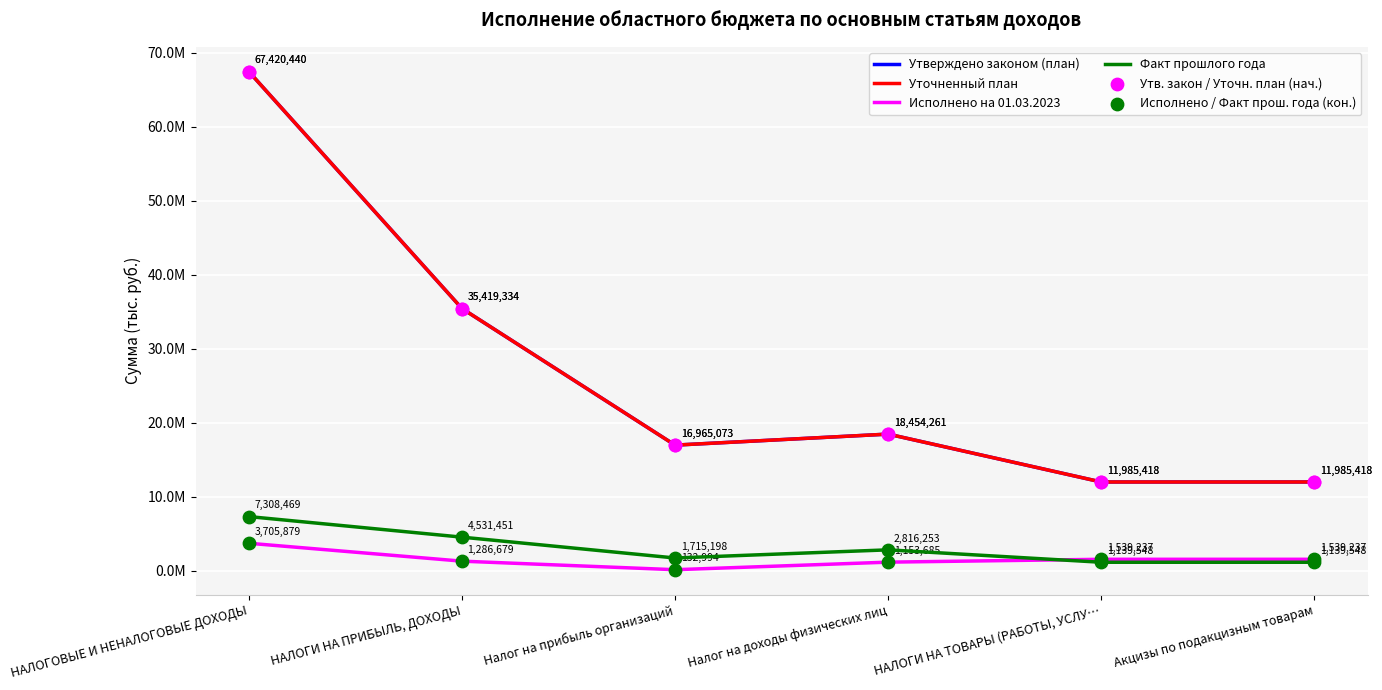

Does the chart have visible grid lines?

Yes